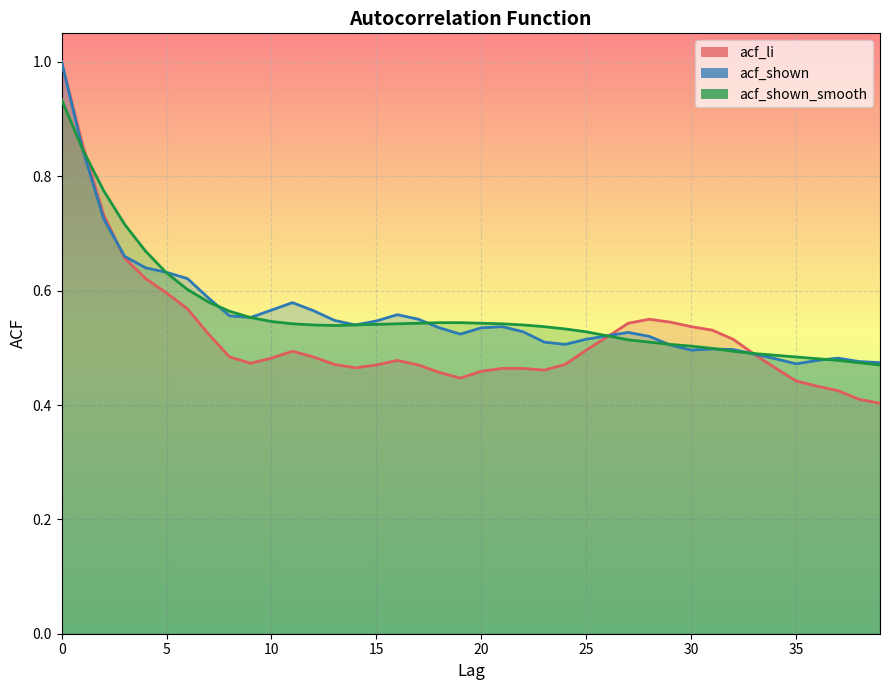

What is the minimum value shown in the chart?

0.4